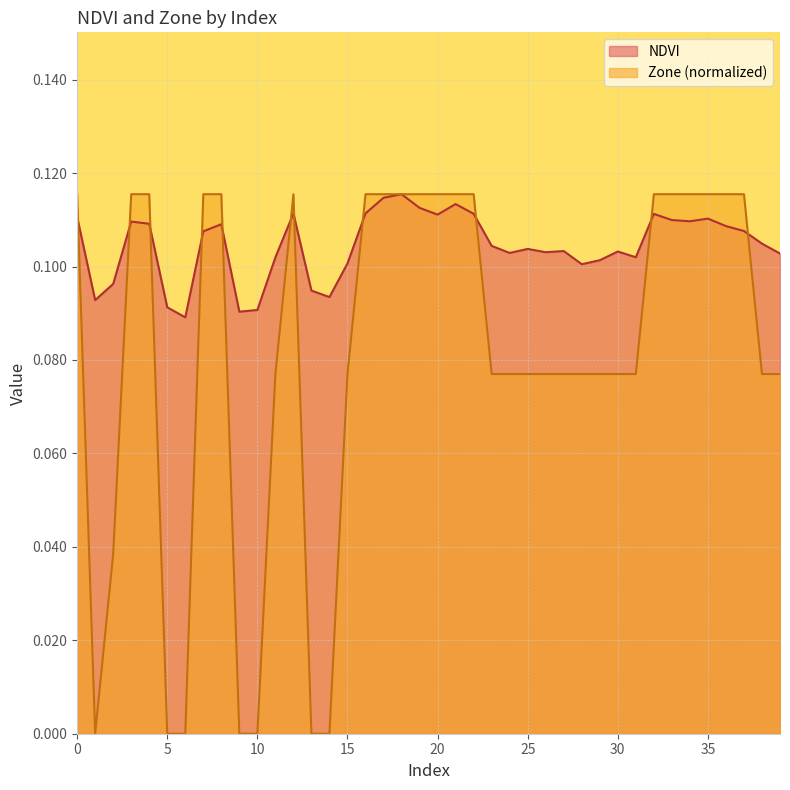

True or false: Zone has a value of 0.1 at 20.

True